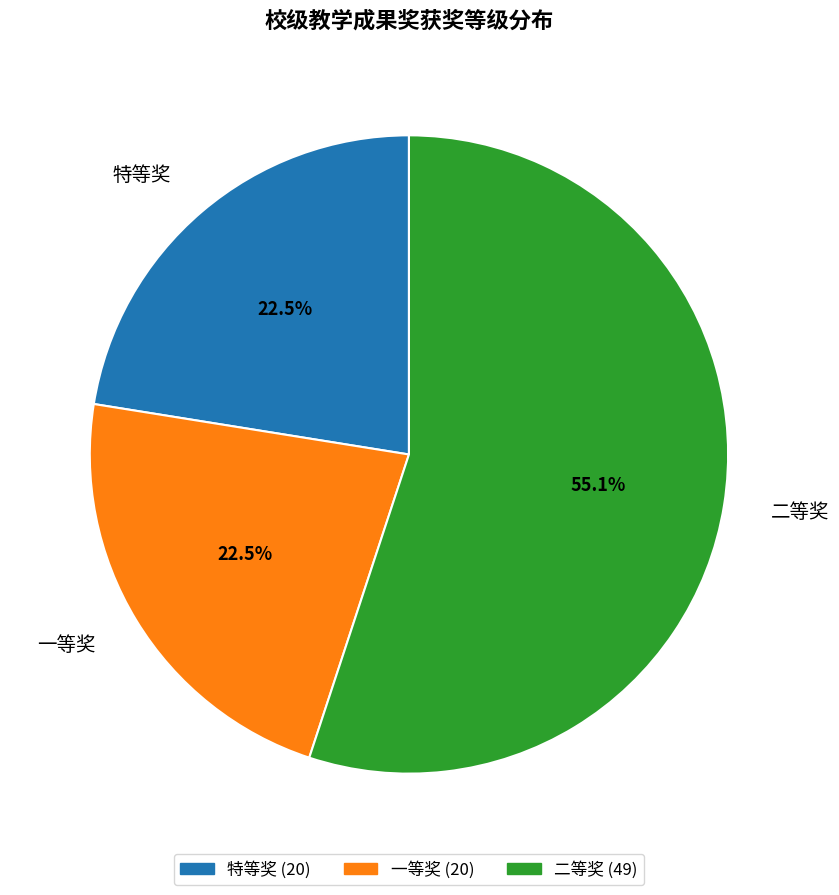

What is the majority slice?

二等奖